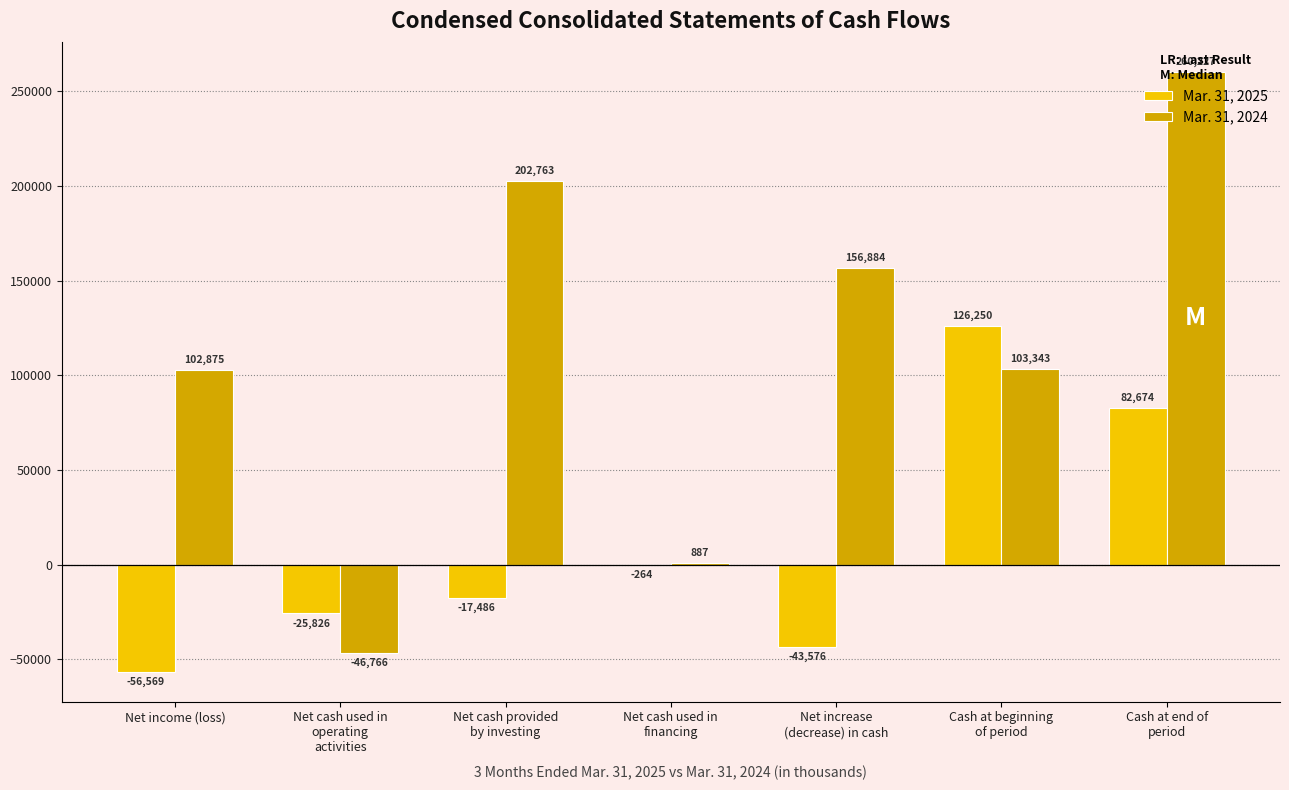

Count the number of categories in the chart.

7